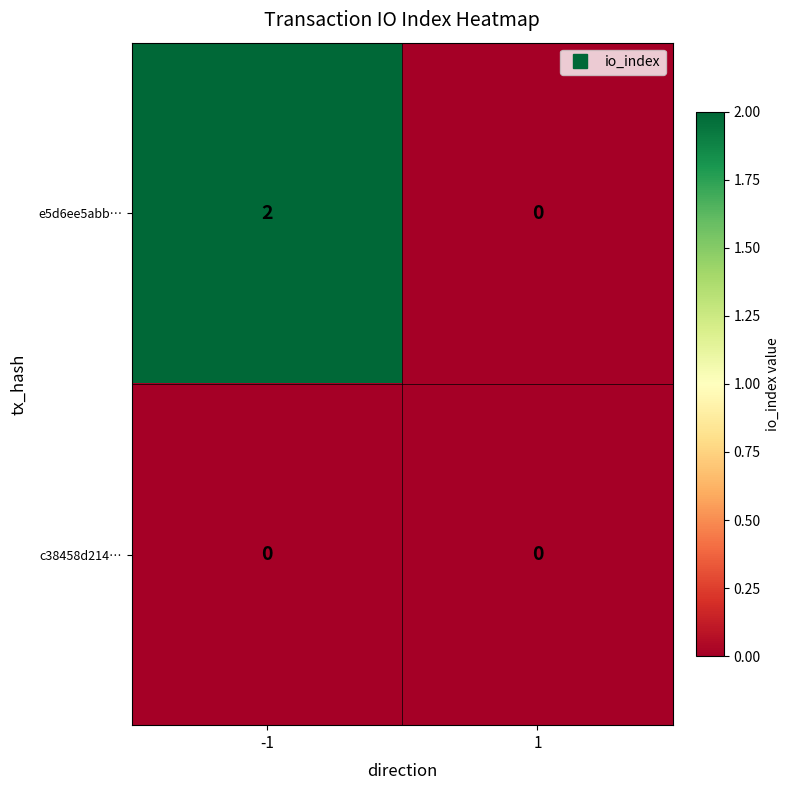

True or false: c38458d214… has a value of 0 at -1.

True